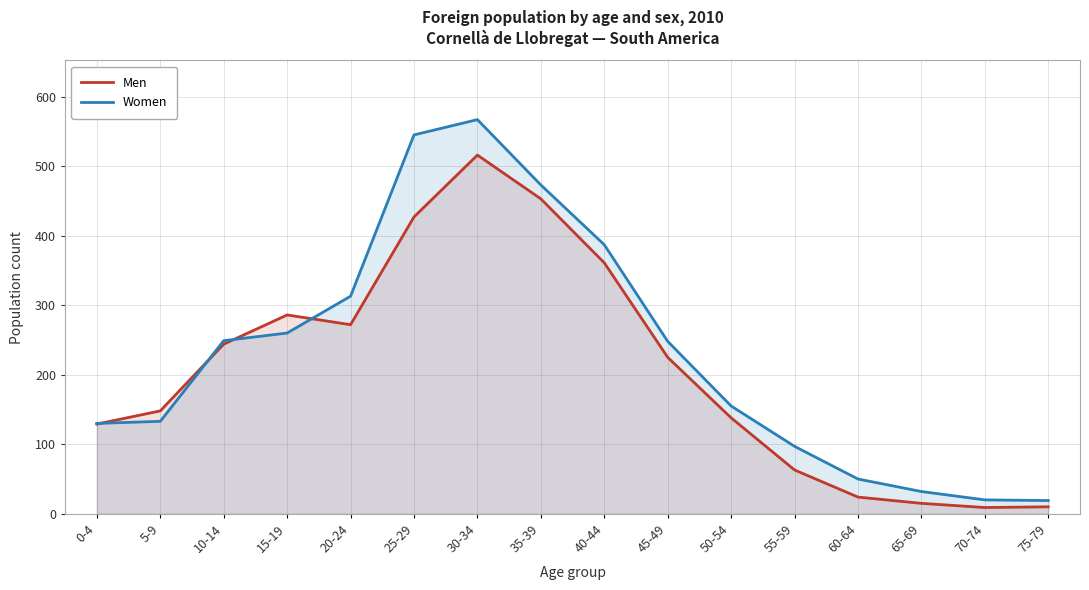

How many lines are shown in the chart?

2